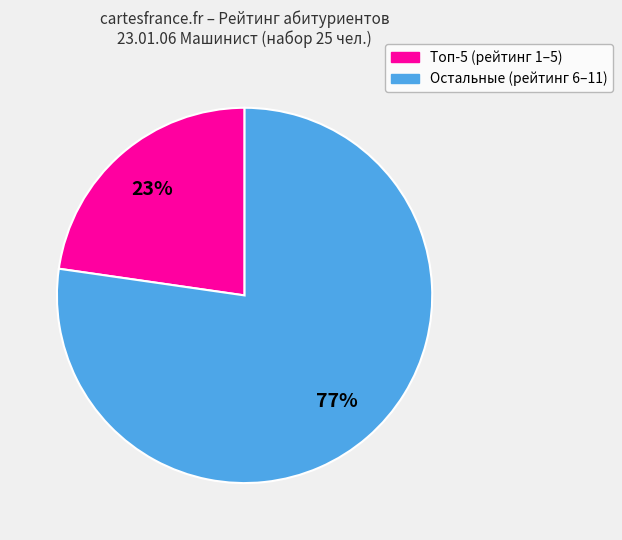

Is there any slice that represents more than half of the pie?

Yes